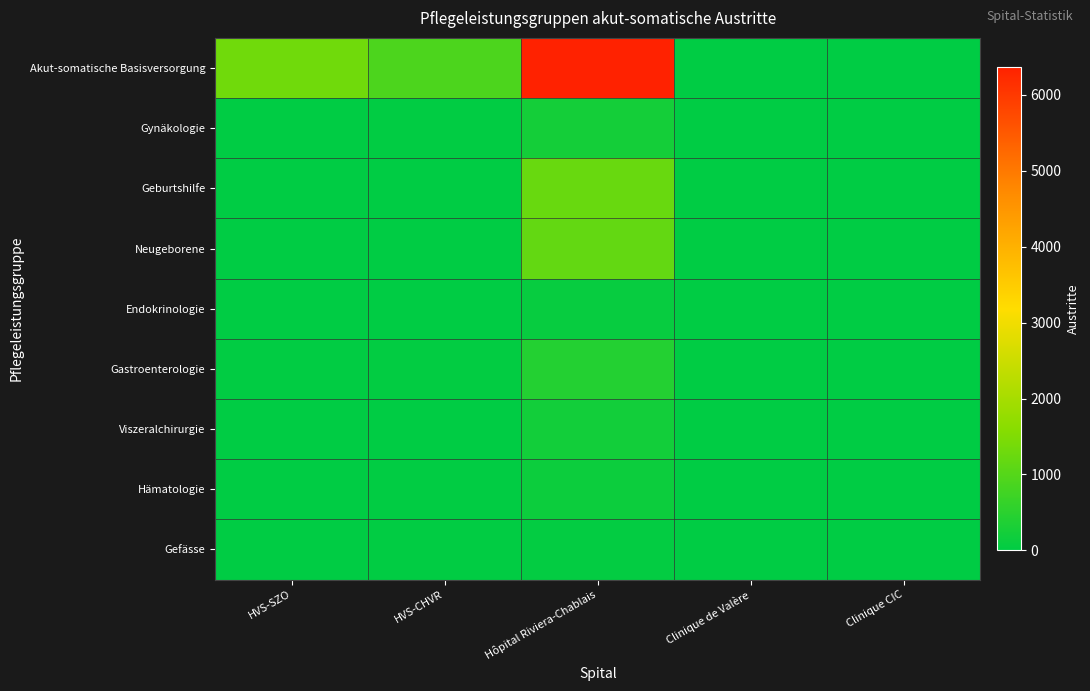

What is the spread (max minus min) of values at Clinique CIC?

6